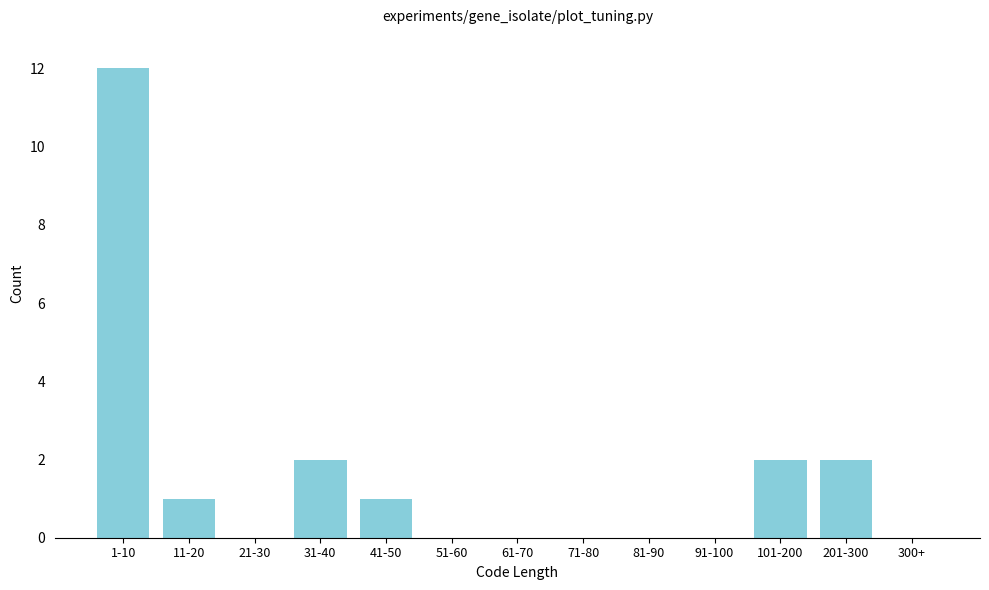

Reading left to right, what are all the values shown in this chart?

1-10=12	11-20=1	21-30=0	31-40=2	41-50=1	51-60=0	61-70=0	71-80=0	81-90=0	91-100=0	101-200=2	201-300=2	300+=0